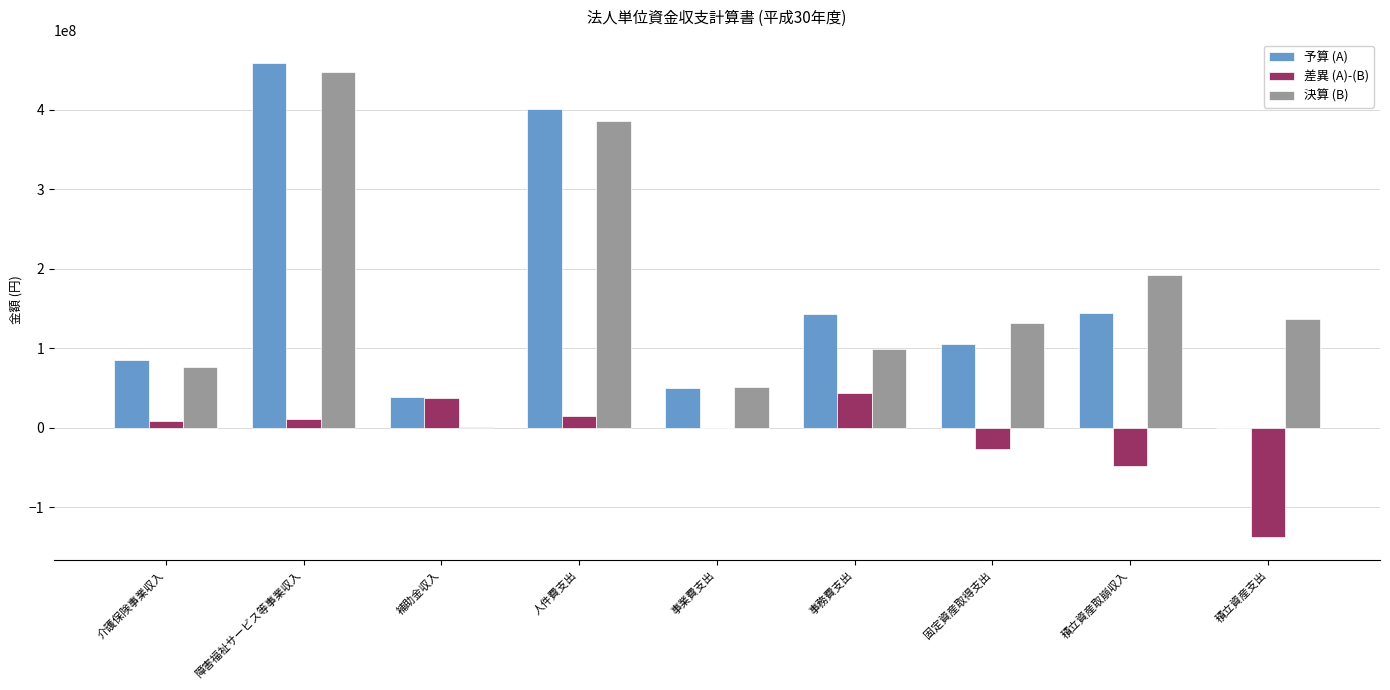

Where is 予算 (A) nearest to the value 229110000?

積立資産取崩収入